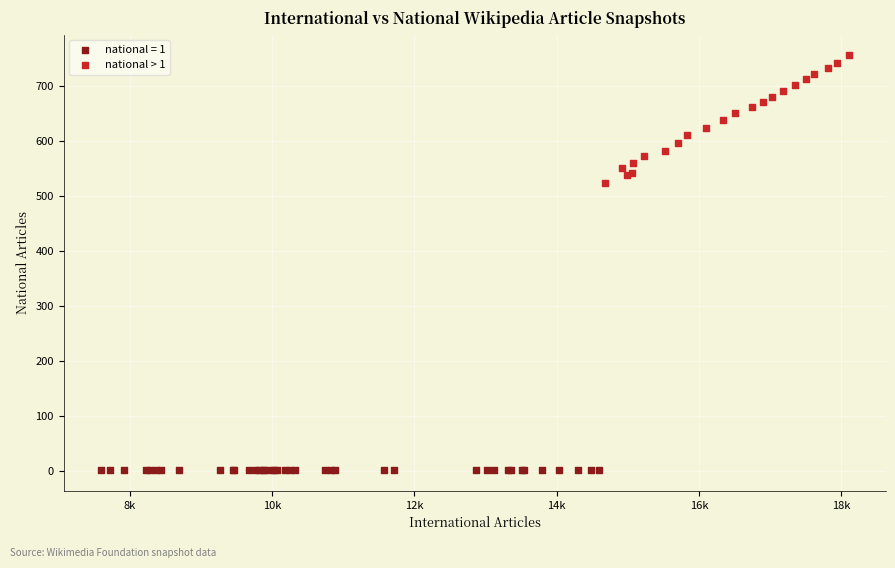

Which series contains the highest Y value?

national > 1